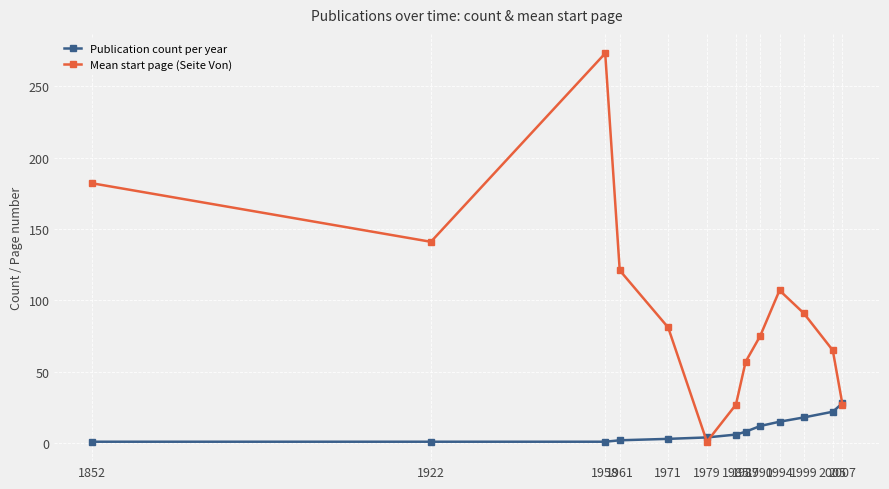

How many values in the Mean start page (Seite Von) series are below 81?

6